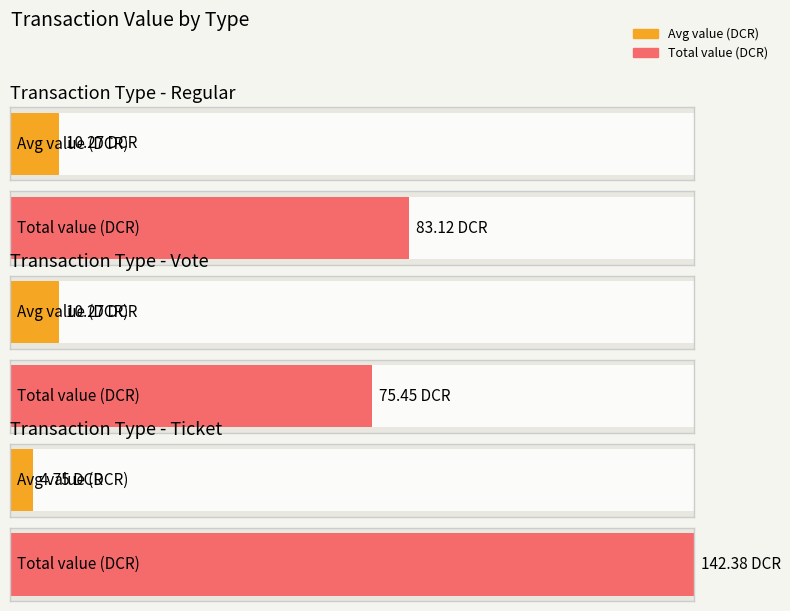

What is the average value of the Vote series?

10.3